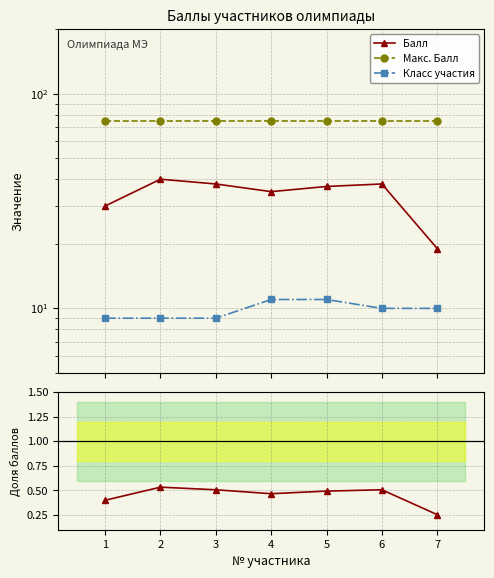

What is the sum of the Макс. Балл values at 6 and 5?

150.0